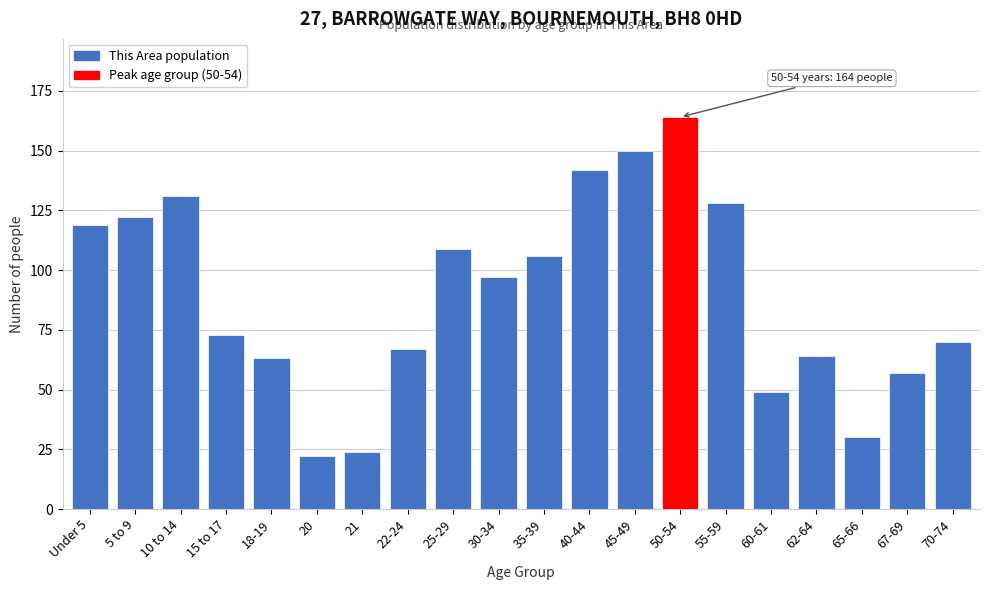

Reading left to right, list all the values displayed in this chart.

Under 5=119	5 to 9=122	10 to 14=131	15 to 17=73	18-19=63	20=22	21=24	22-24=67	25-29=109	30-34=97	35-39=106	40-44=142	45-49=150	50-54=164	55-59=128	60-61=49	62-64=64	65-66=30	67-69=57	70-74=70